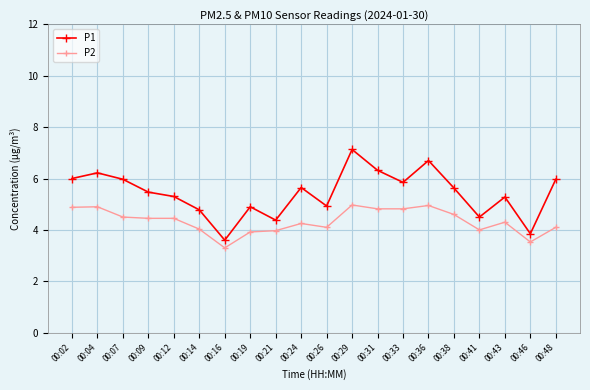

What is the difference between the highest and lowest values at 00:02?

1.1